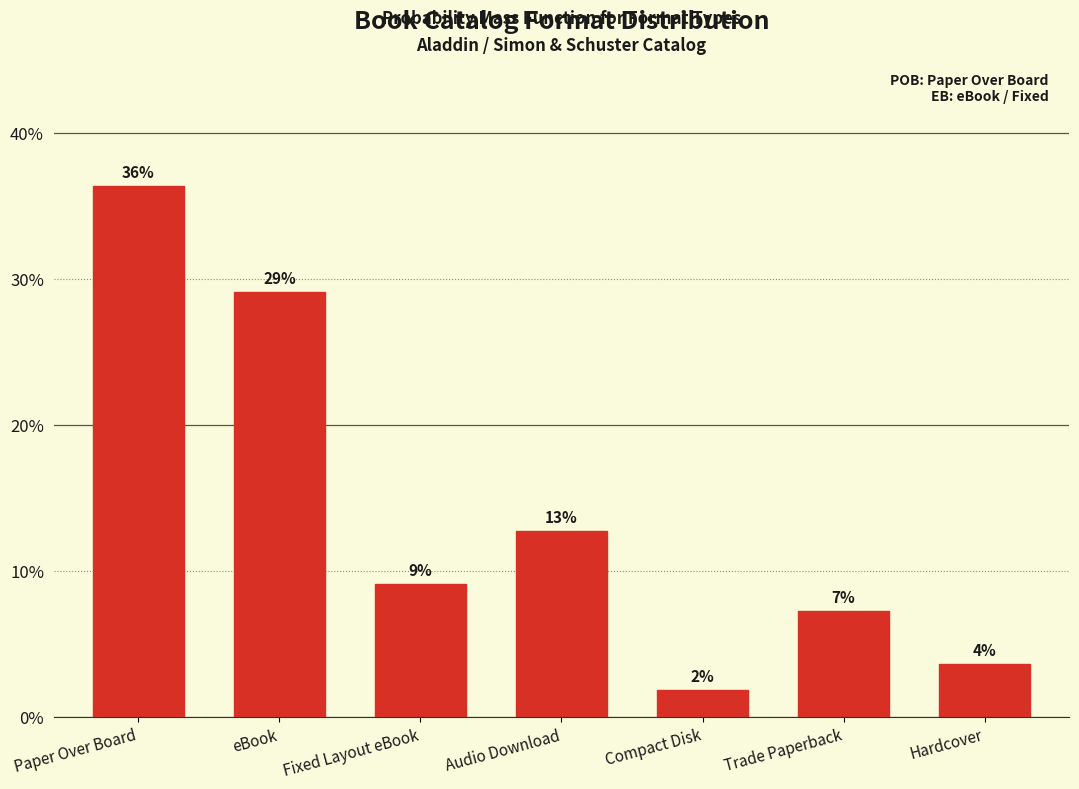

Does the chart contain any negative values?

No